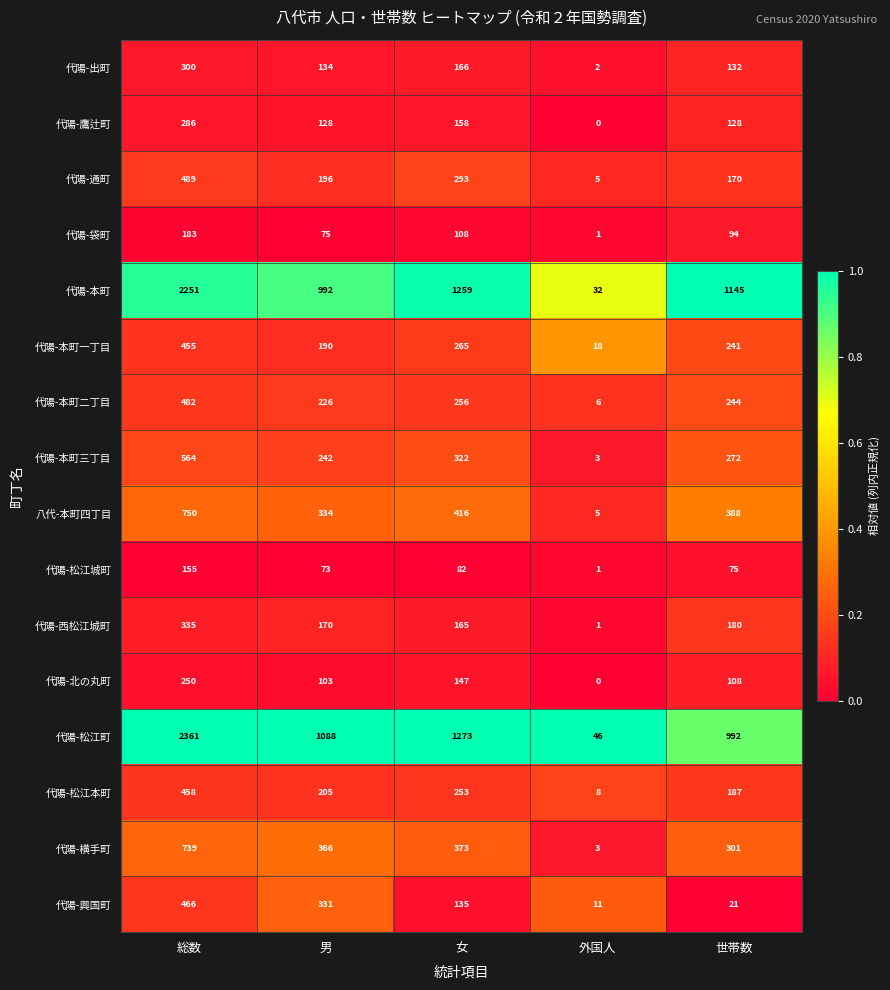

What is the maximum value shown in the chart?

2361